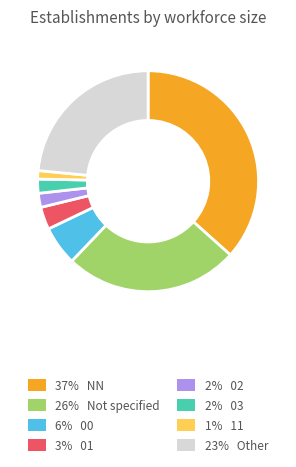

Does any single category account for the majority?

No